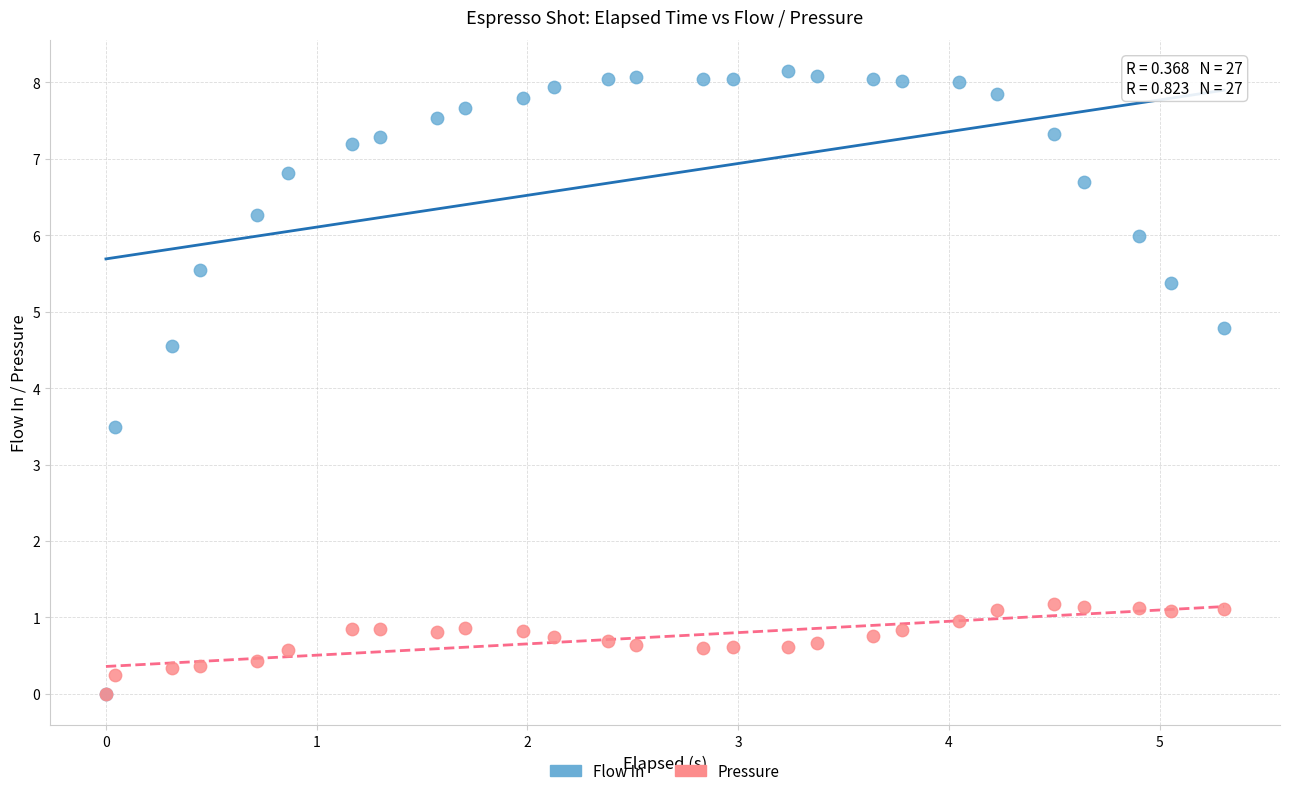

What are all the series names shown in the legend?

Flow In, Pressure